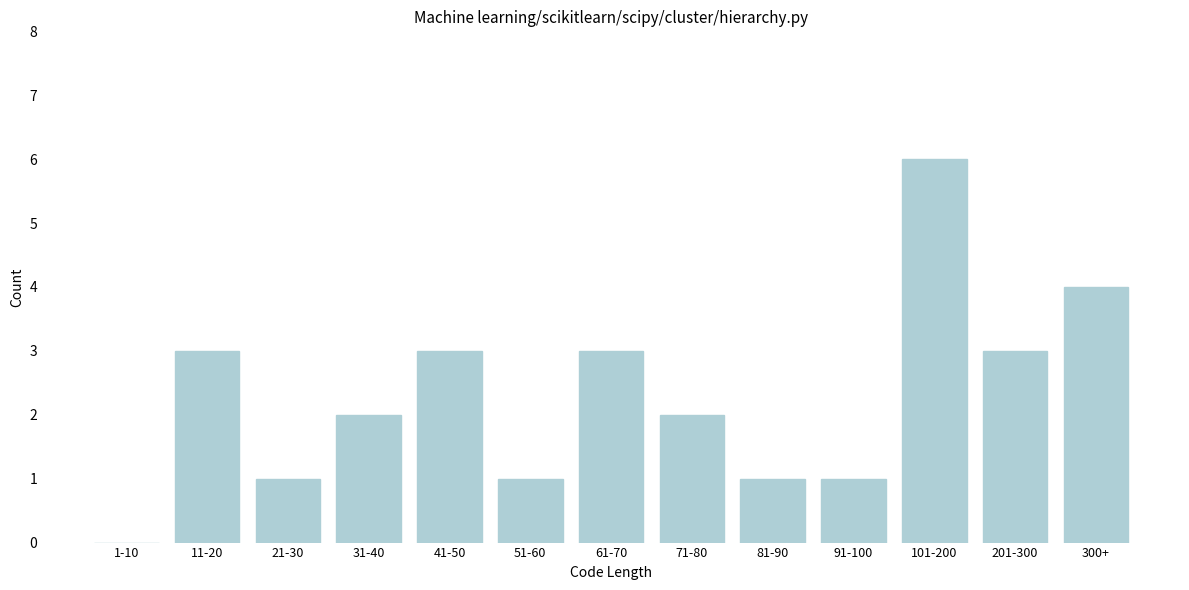

Reading right to left, extract all data points from this chart.

300+=4	201-300=3	101-200=6	91-100=1	81-90=1	71-80=2	61-70=3	51-60=1	41-50=3	31-40=2	21-30=1	11-20=3	1-10=0